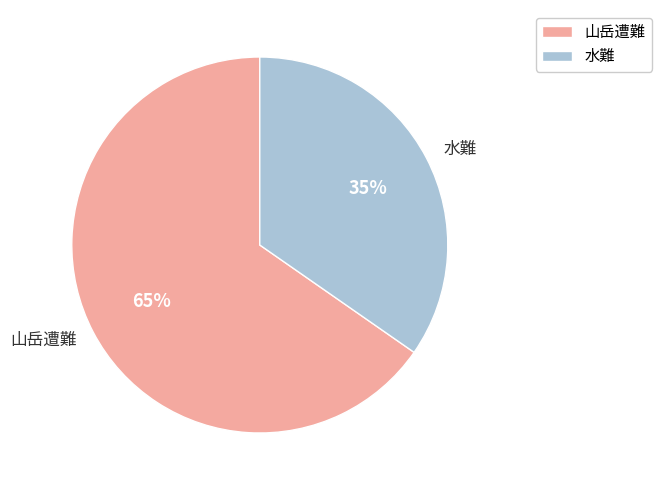

Approximately how many times larger is the value at 山岳遭難 compared to 水難?

1.9